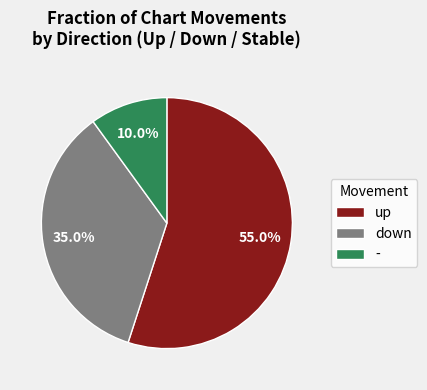

How many slices are in this pie chart?

3